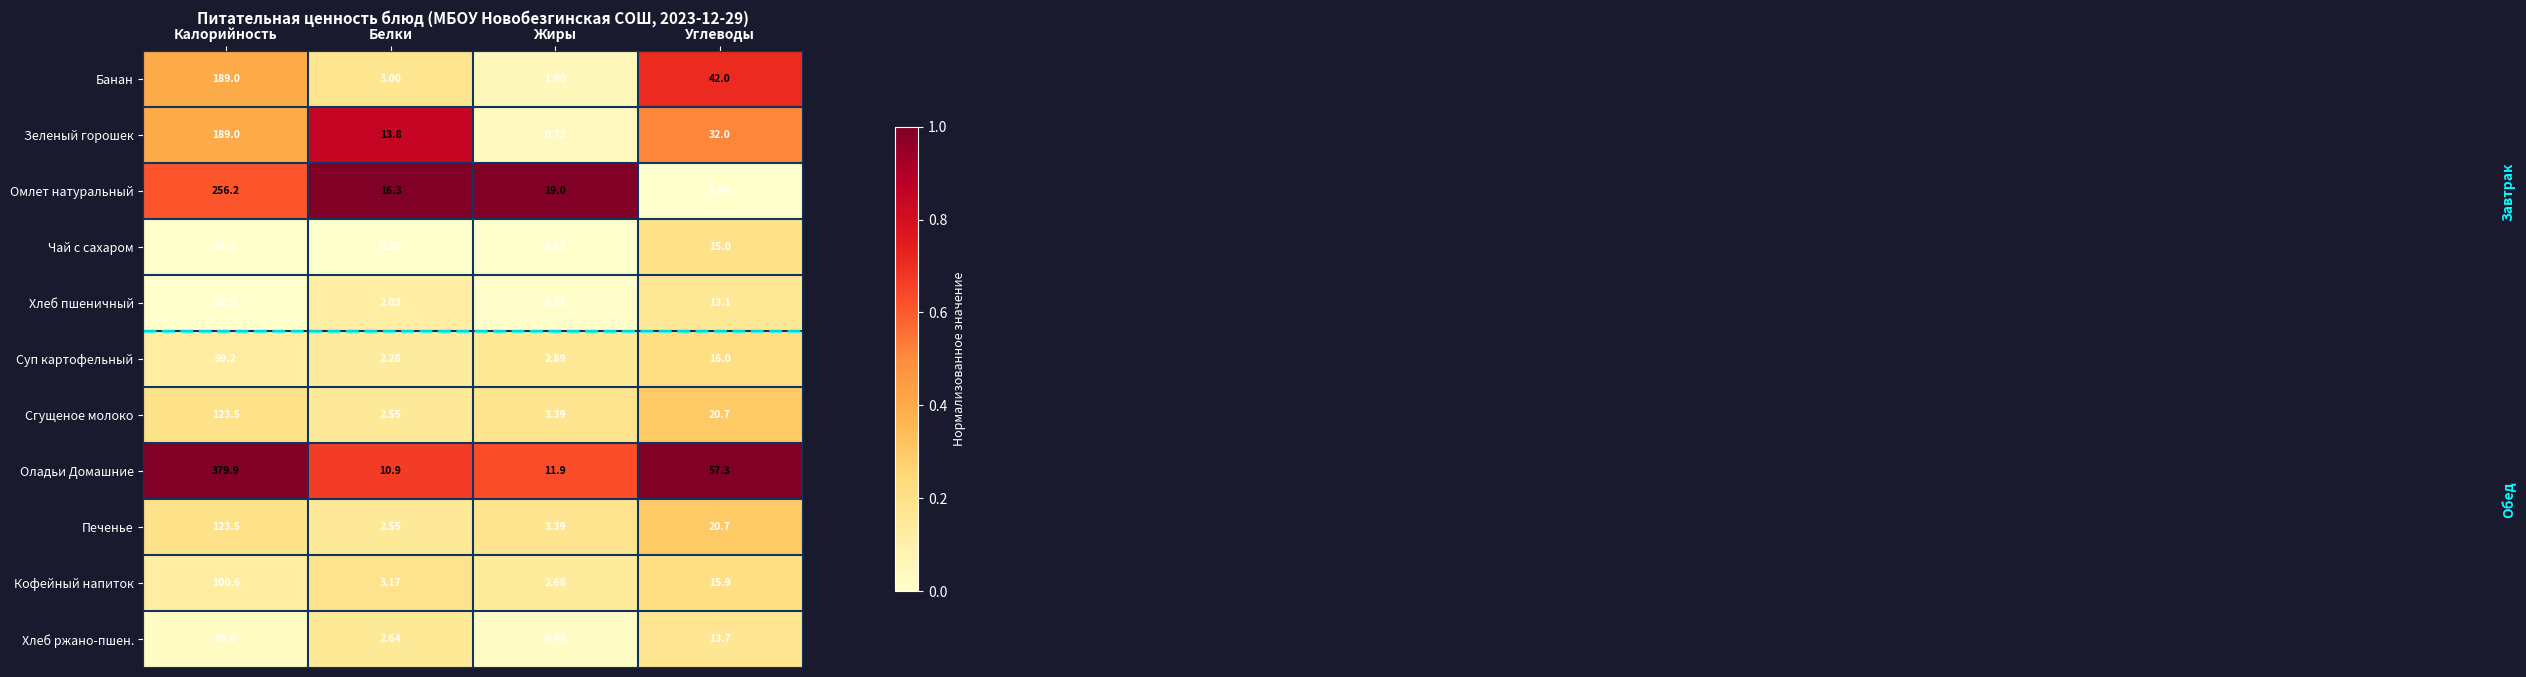

Which series has the largest total across all categories?

Оладьи Домашние